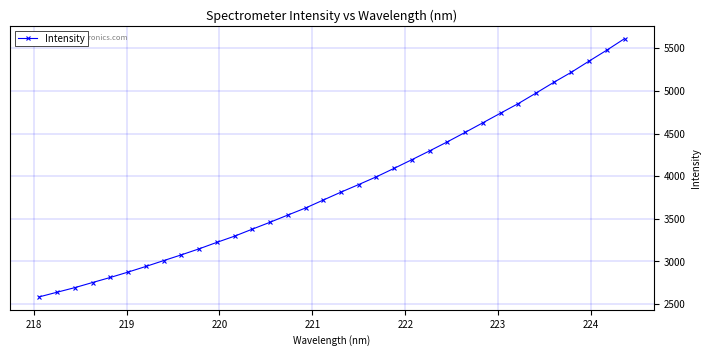

What is the value of the 34th point from the left?

5613.1